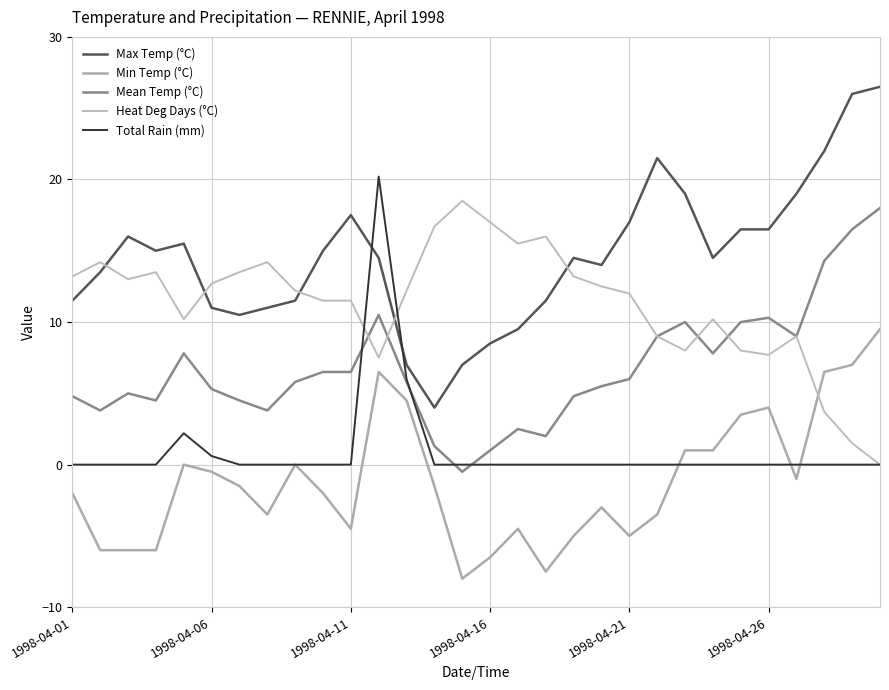

How many negative values does the Mean Temp (°C) series have?

1